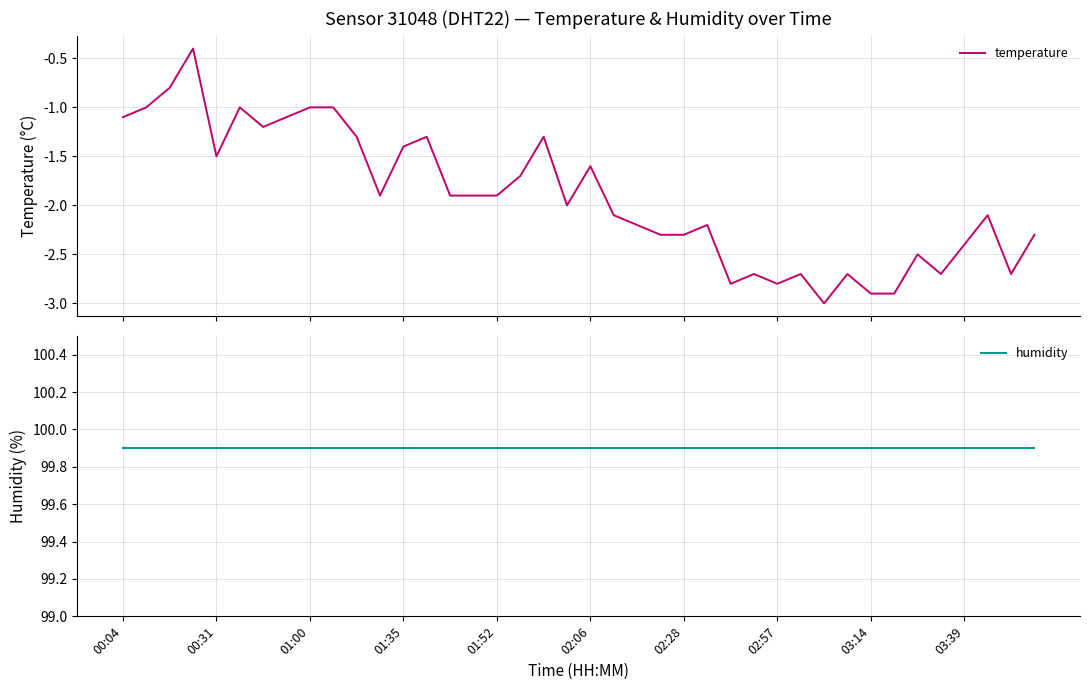

What is the lowest value of the temperature series?

-3.0